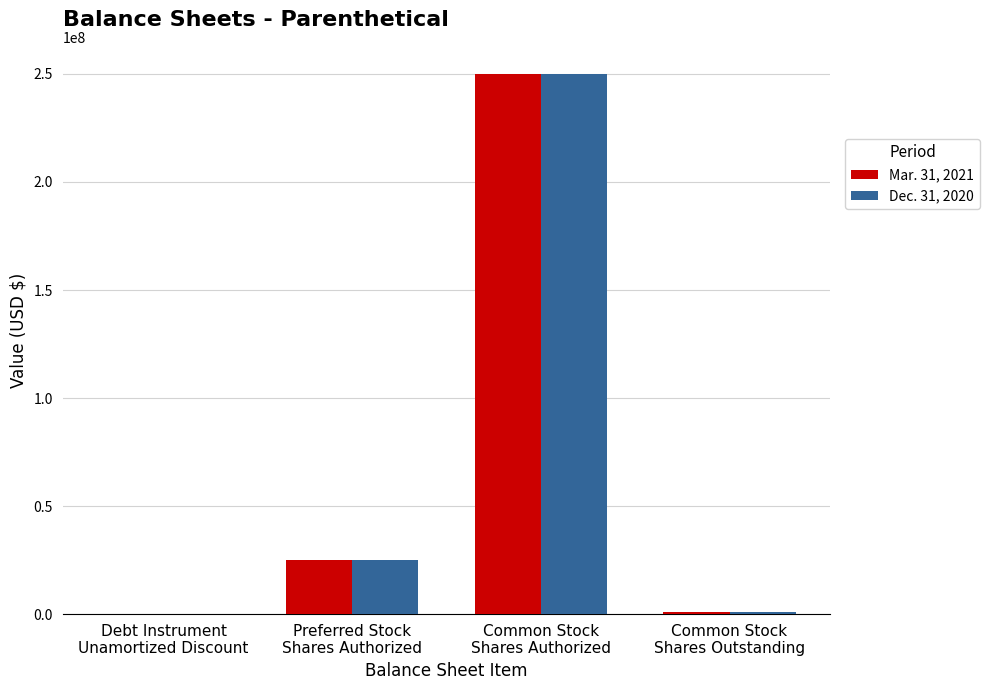

At which category does the chart reach its peak across all series?

Common Stock
Shares Authorized